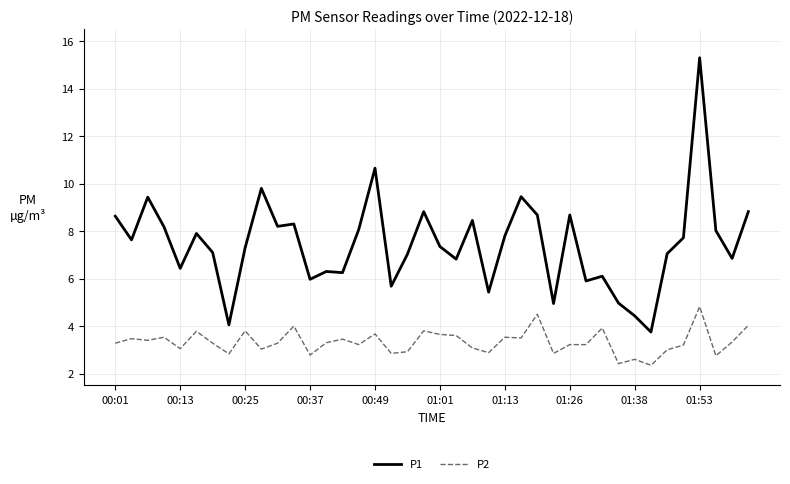

How many lines are shown in the chart?

2